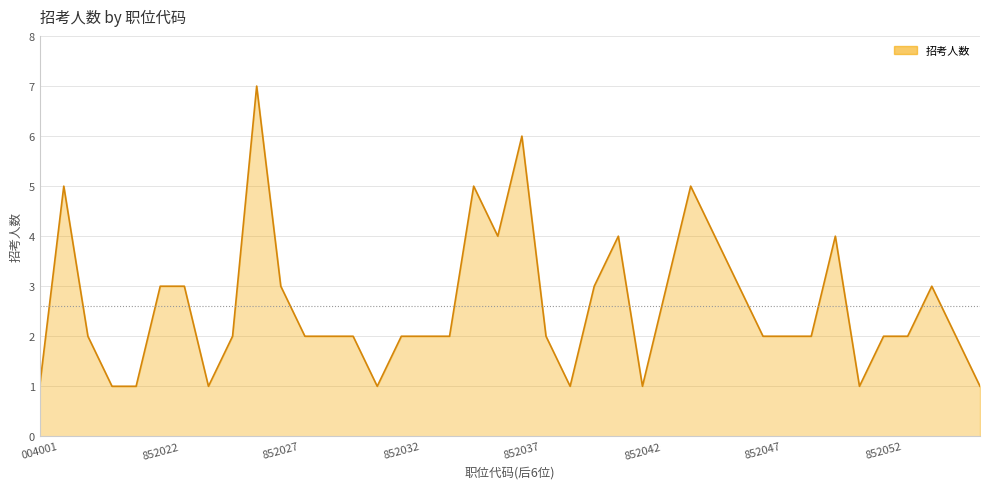

What value does the data have at 852027?

3